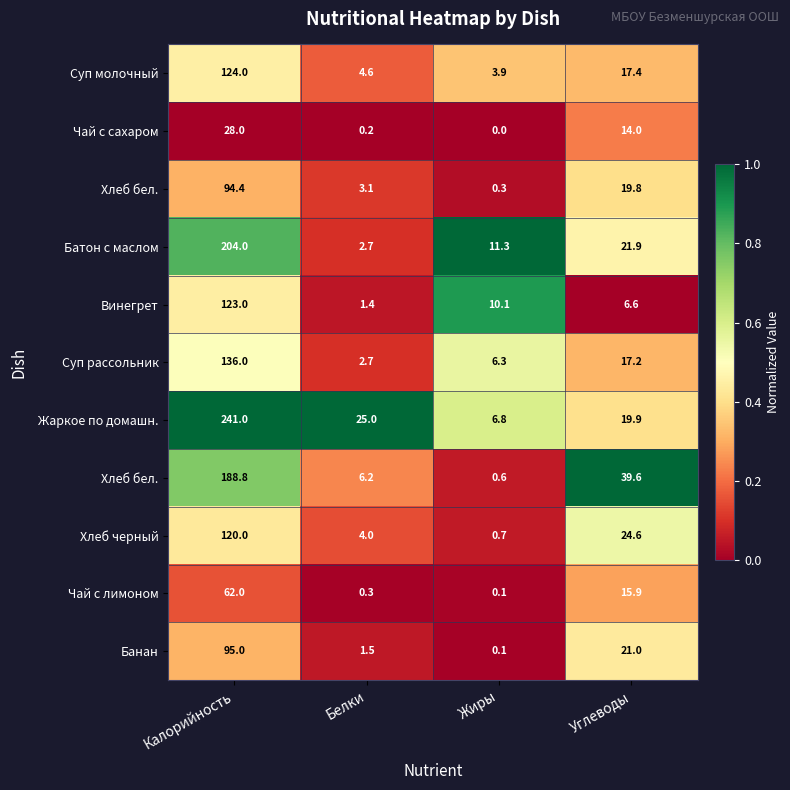

Count the number of categories in the chart.

4